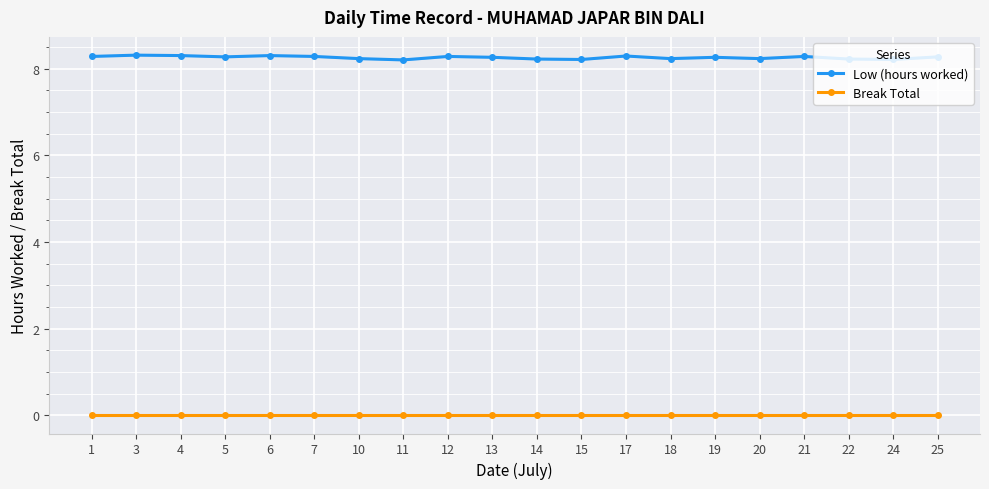

What is the difference between the highest and lowest values at 18?

8.2